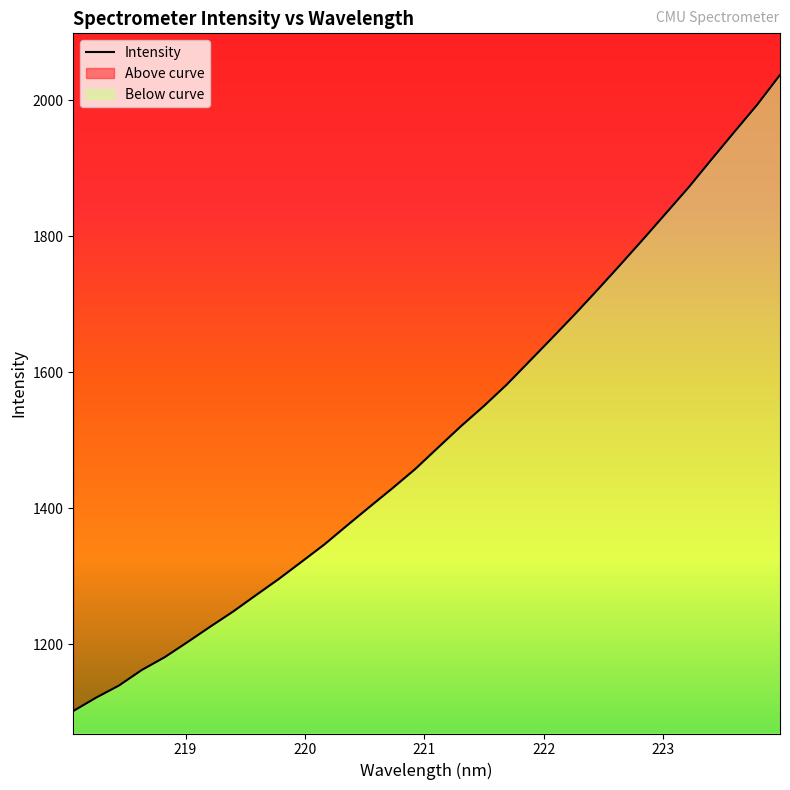

Does the chart have visible grid lines?

No